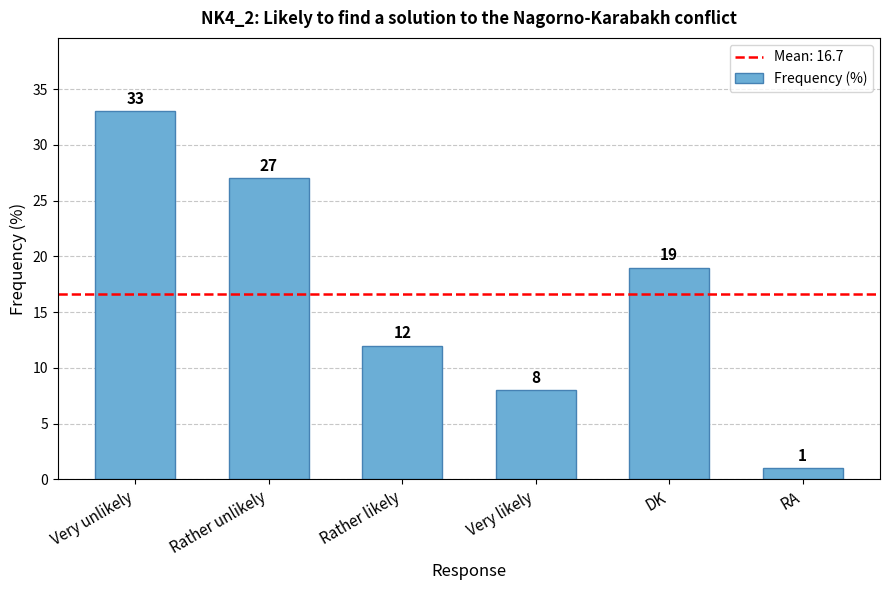

Which label corresponds to the largest value in the chart?

Very unlikely